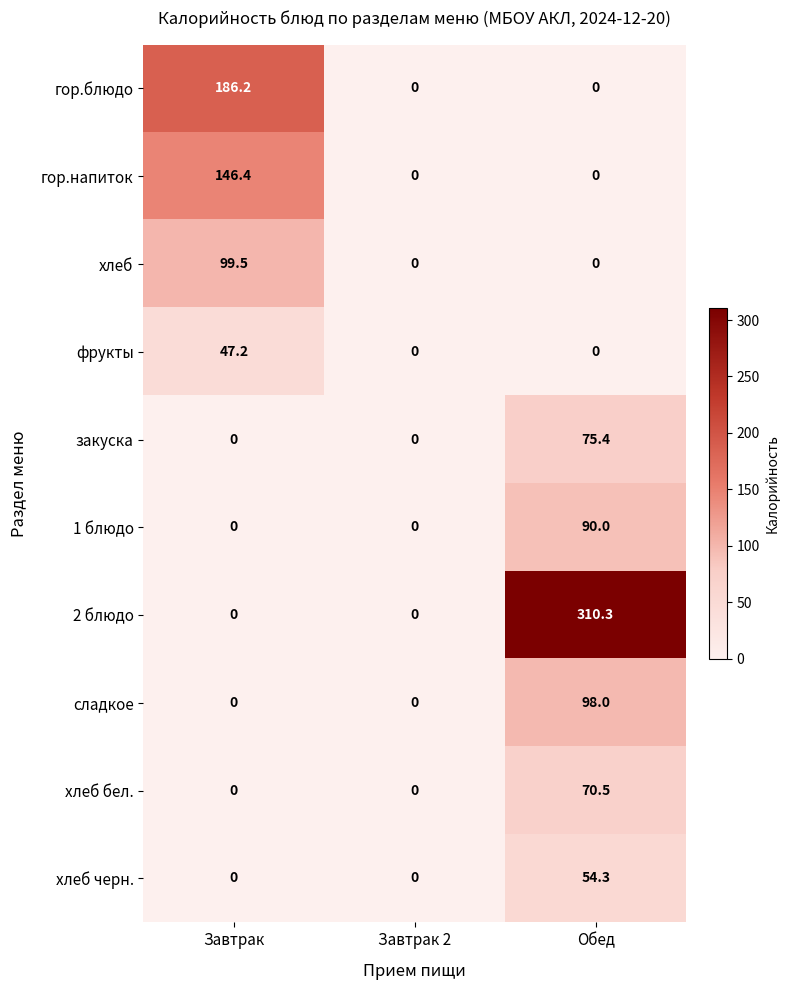

Which series has the widest spread of values?

2 блюдо